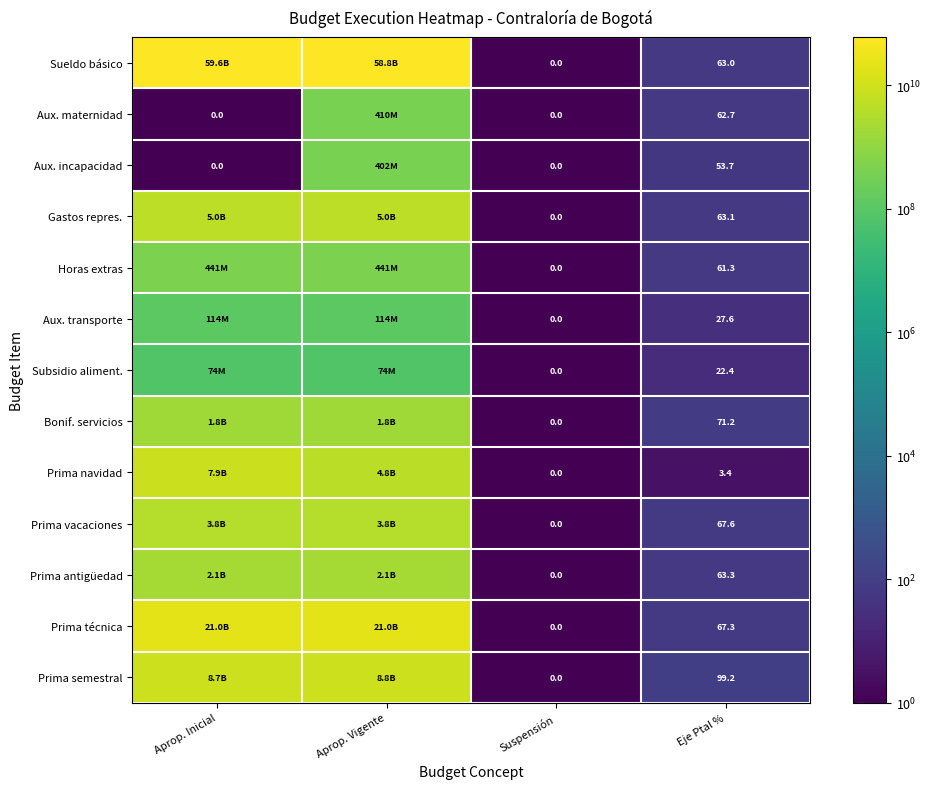

List the series in order of their peak value, lowest first.

Subsidio aliment., Aux. transporte, Aux. incapacidad, Aux. maternidad, Horas extras, Bonif. servicios, Prima antigüedad, Prima vacaciones, Gastos repres., Prima navidad, Prima semestral, Prima técnica, Sueldo básico